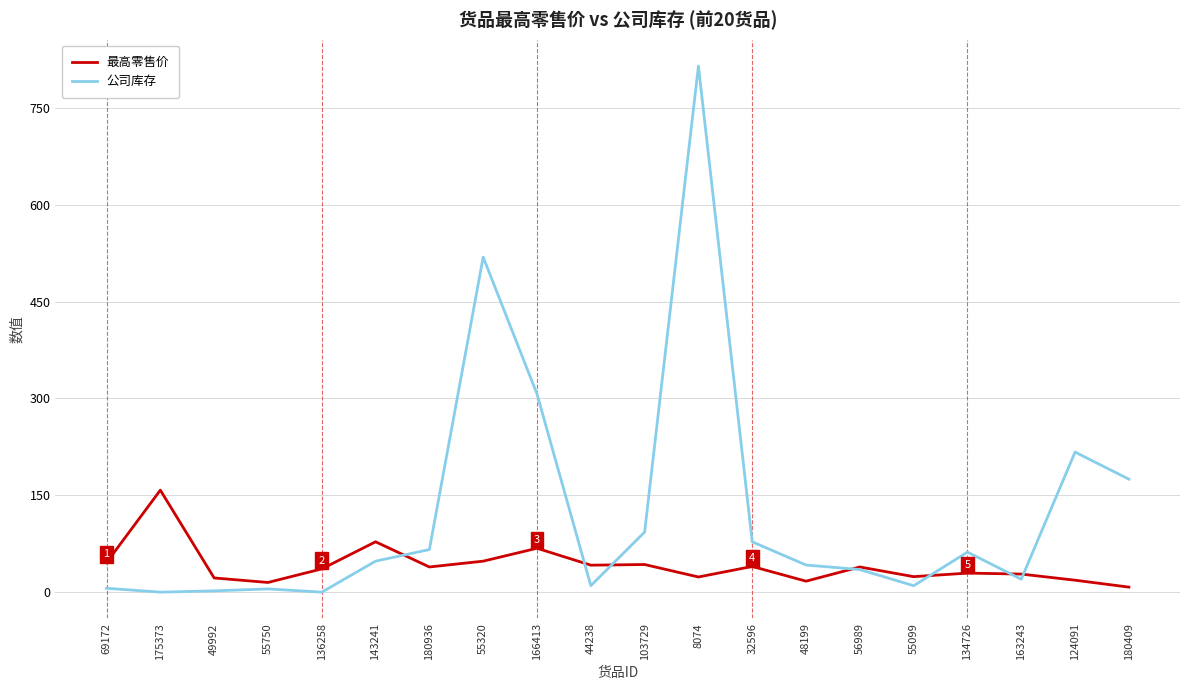

How many intersections are there between 公司库存 and 最高零售价?

7